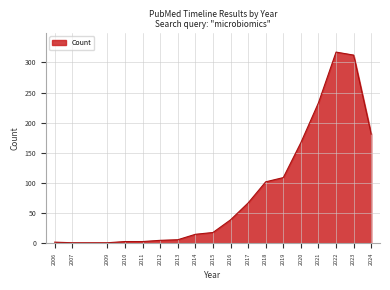

What is the difference between the maximum and minimum values?

316